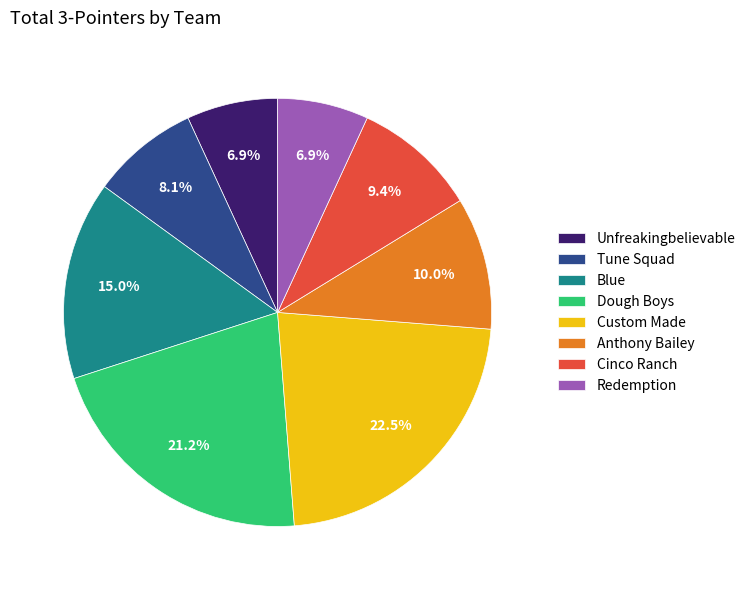

What is the ratio of the value at Custom Made to the value at Unfreakingbelievable?

3.3